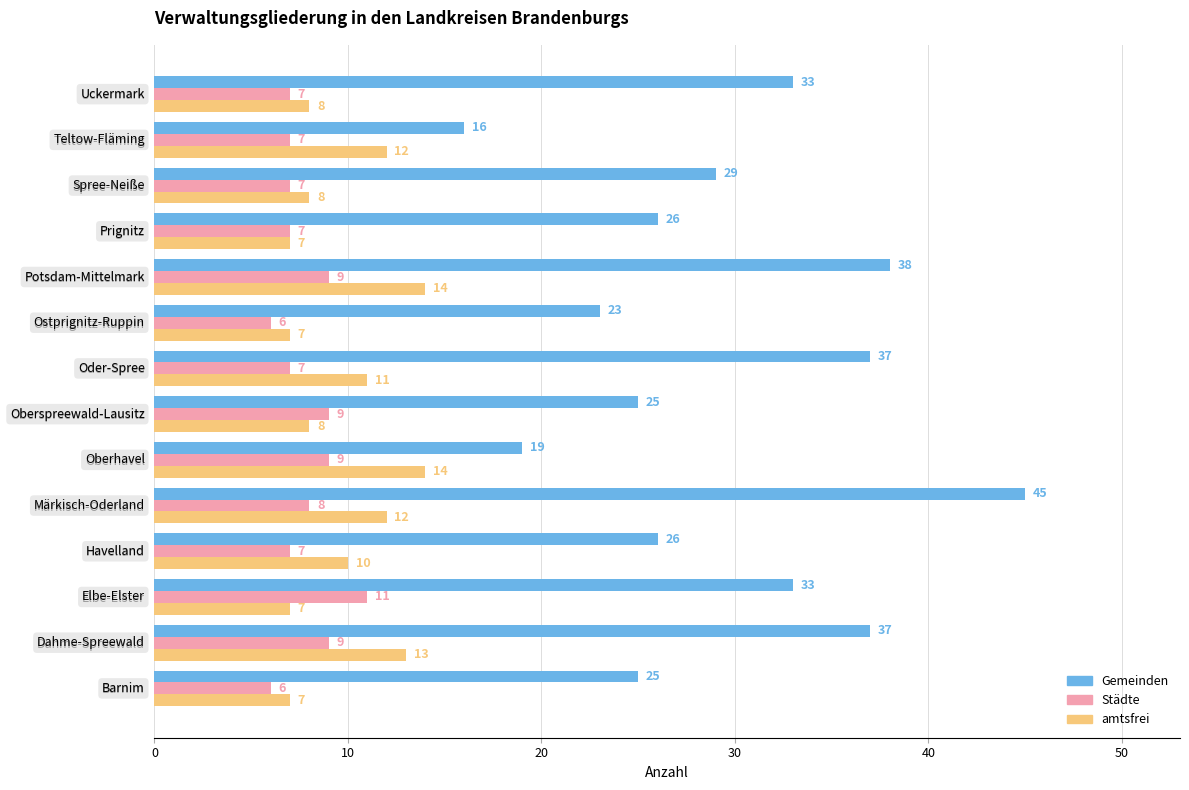

What is the difference between the maximum and second lowest values in the Städte series?

5